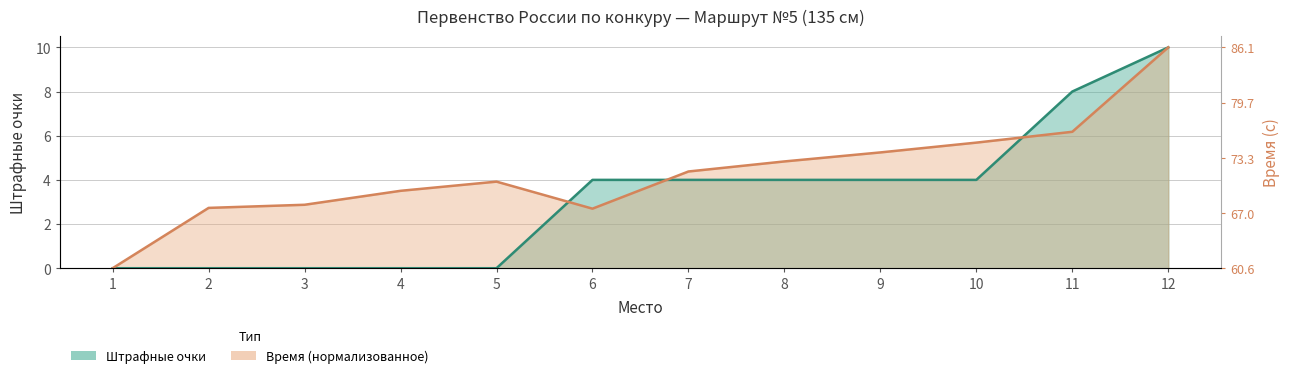

How many positive values does the Time (s) series have?

11